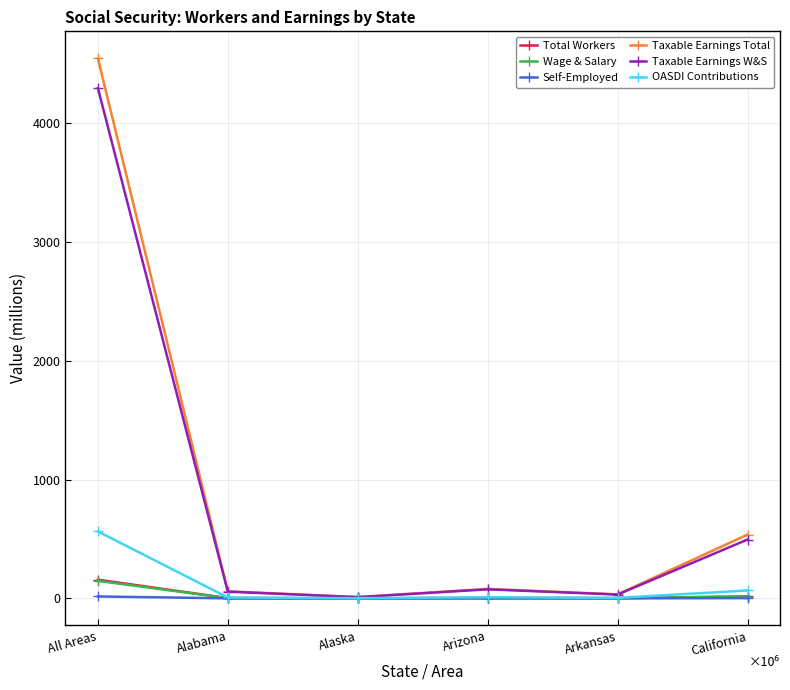

What is the label of the 4th point from the left?

Arizona